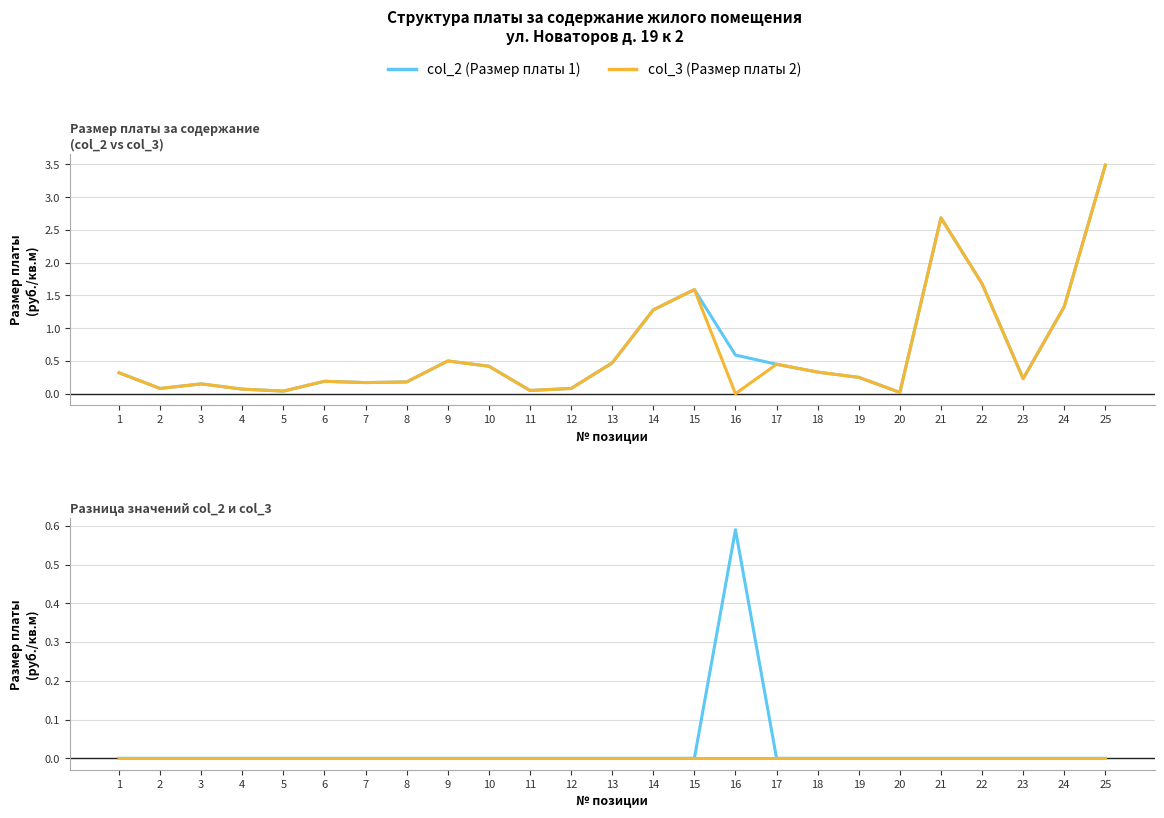

True or false: col_3 (Размер платы 2) and col_2 (Размер платы 1) cross at least once.

False